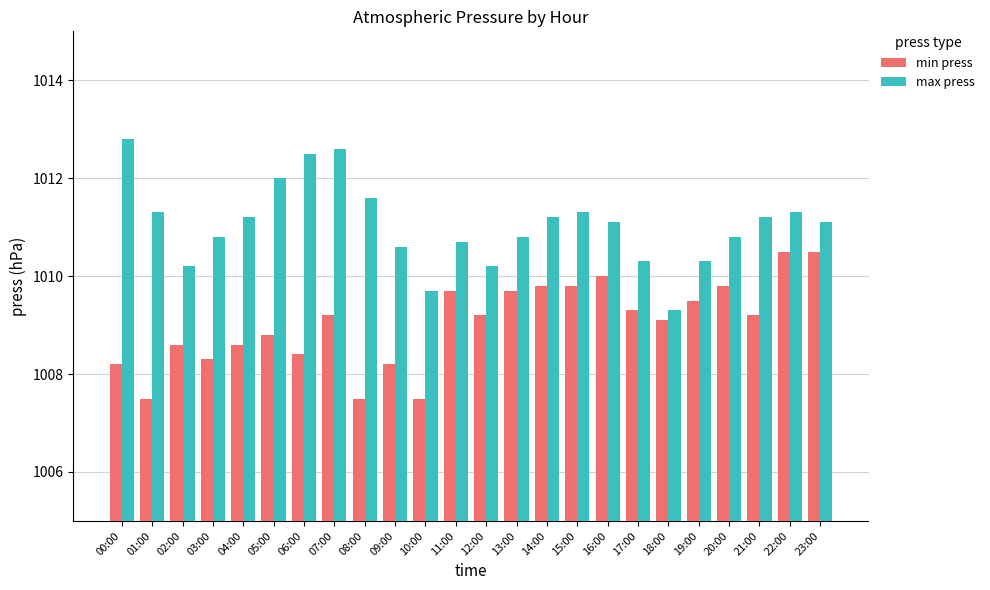

What is the sum of the max press values at 11:00 and 16:00?

2021.8